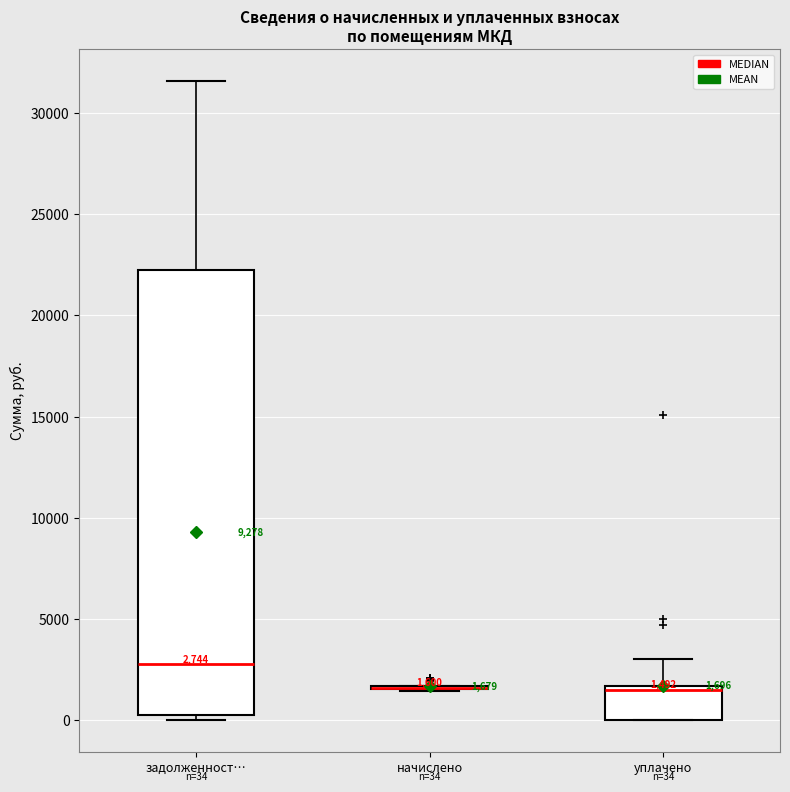

Comparing the boxes themselves (not the whiskers), which one is the tallest?

задолженност…